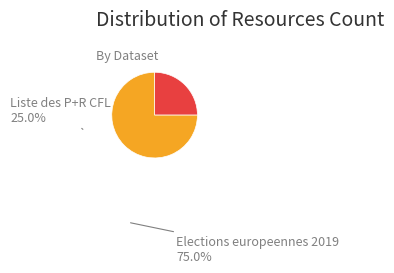

The Elections europeennes 2019 slice represents 75% of the pie. True or false?

True